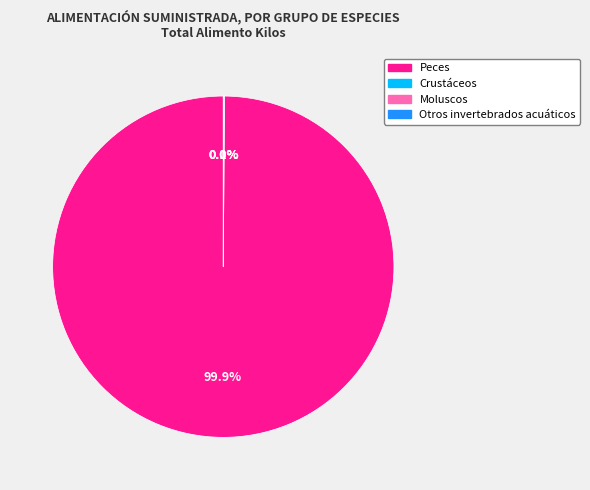

Which category accounts for the majority?

Peces